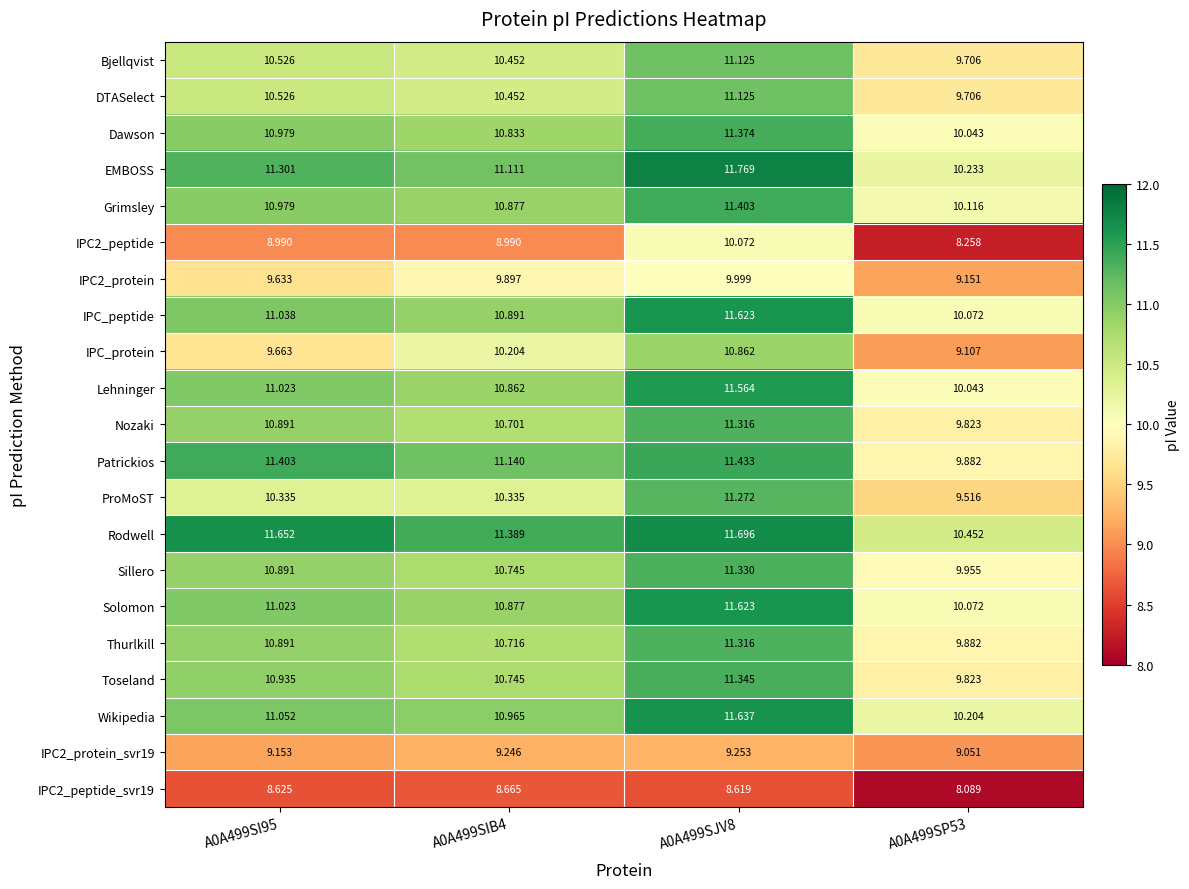

Between A0A499SI95 and A0A499SP53, which series saw the biggest shift?

Patrickios